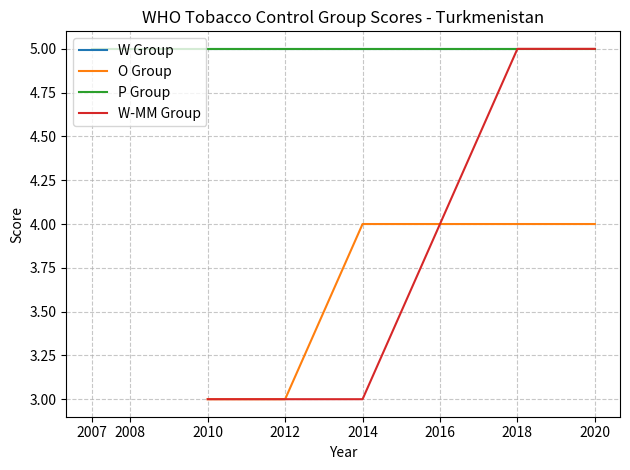

What is the value of the W-MM_Group point at the 4th from the left?

5